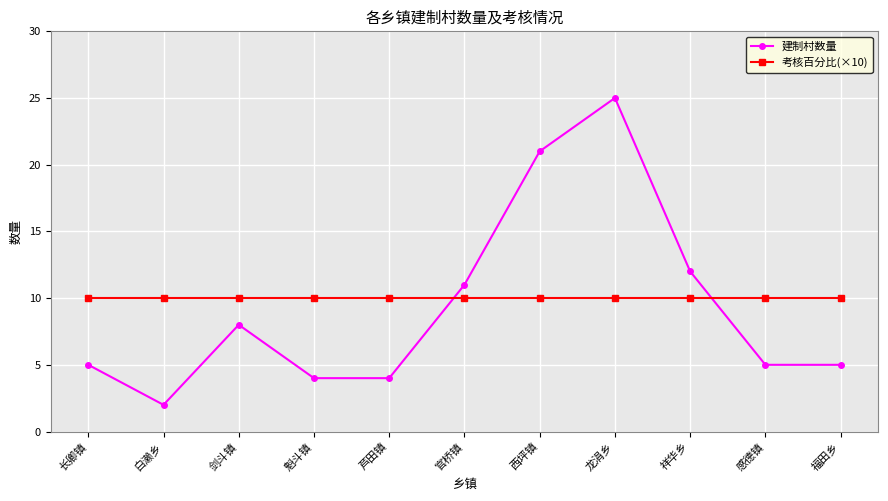

What is the highest value of the 建制村数量 series?

25